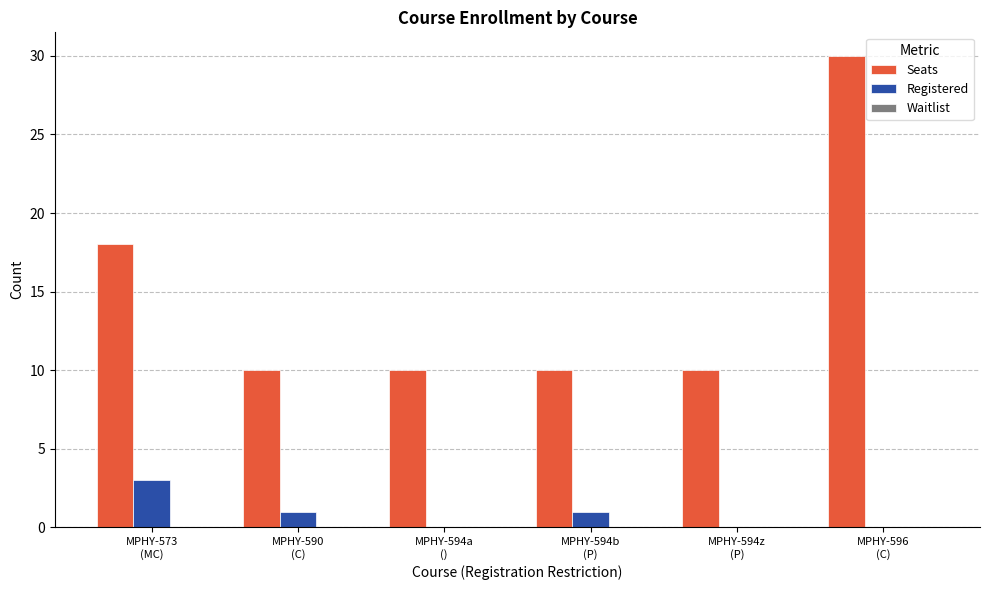

What is the highest value of the Registered series?

3